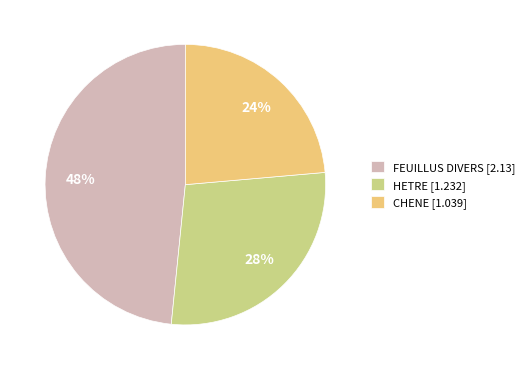

To the nearest percent, what percentage of the pie is HETRE?

28%